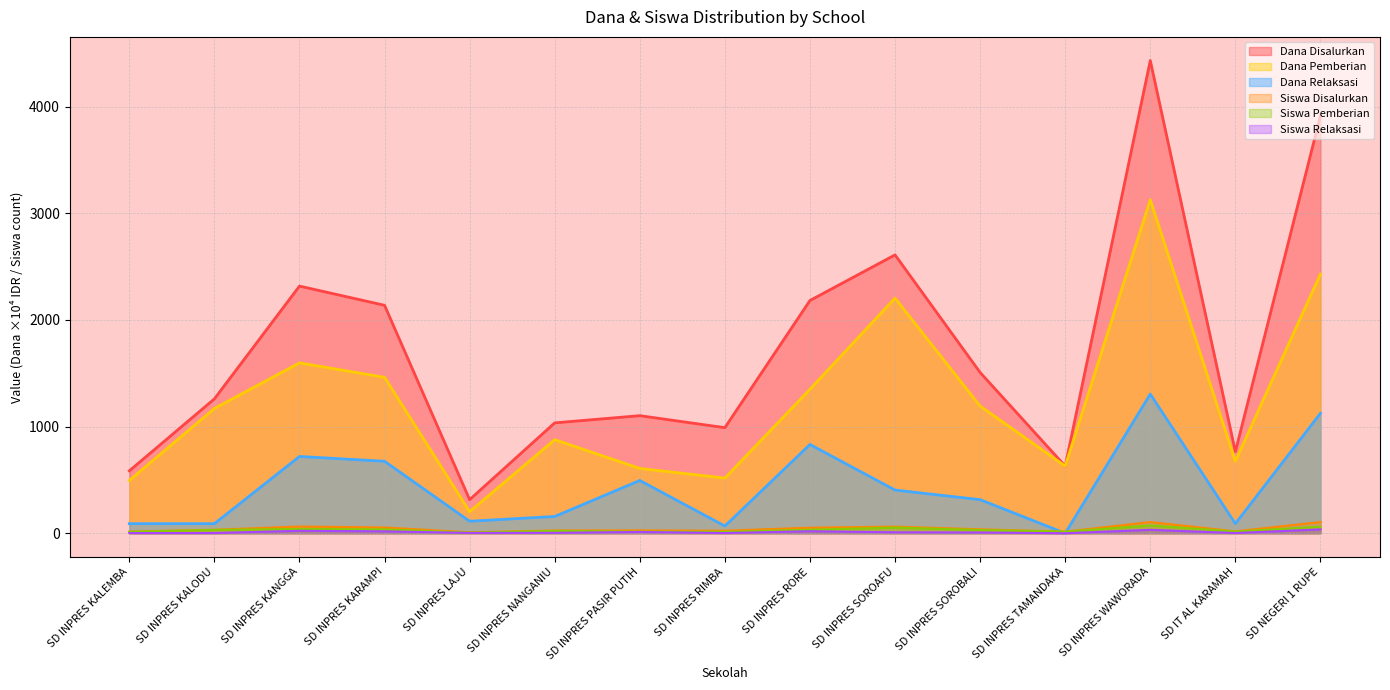

Which series has the widest spread of values?

Dana Disalurkan